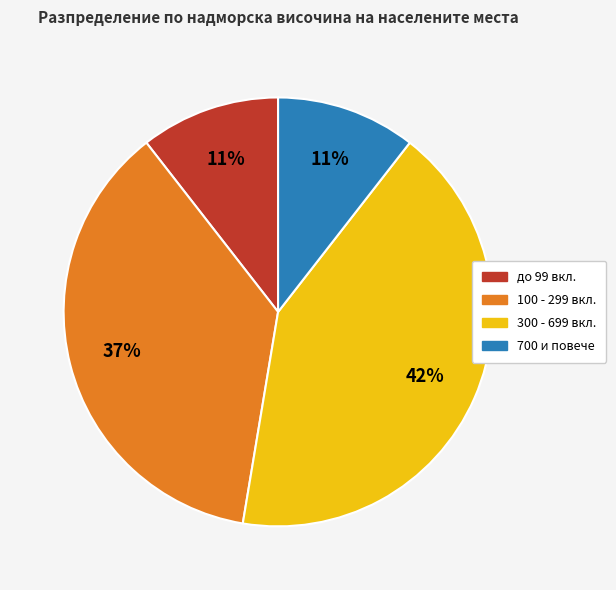

To the nearest percent, what is the average slice percentage?

25%